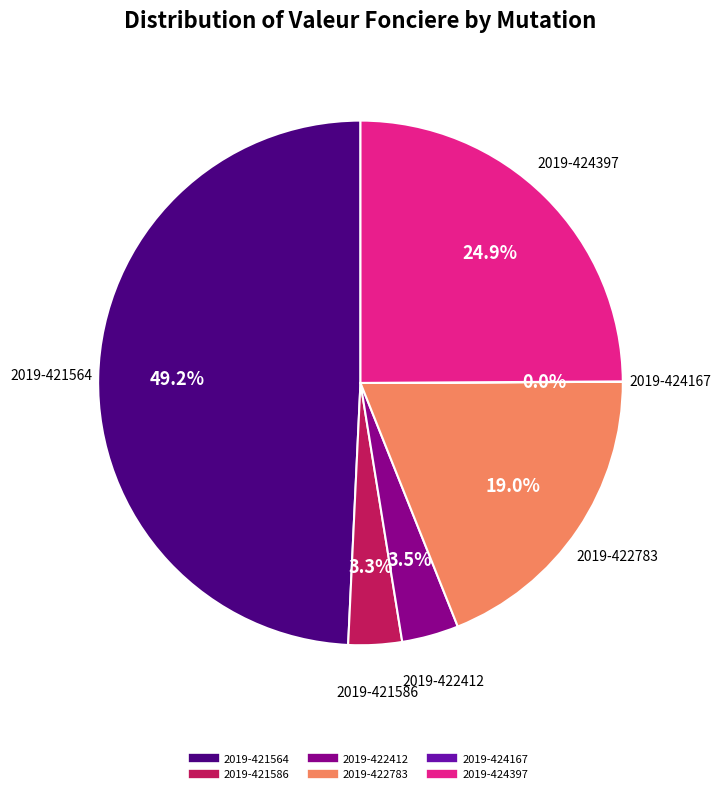

What percentage is the 2019-424397 slice, to the nearest percent?

25%